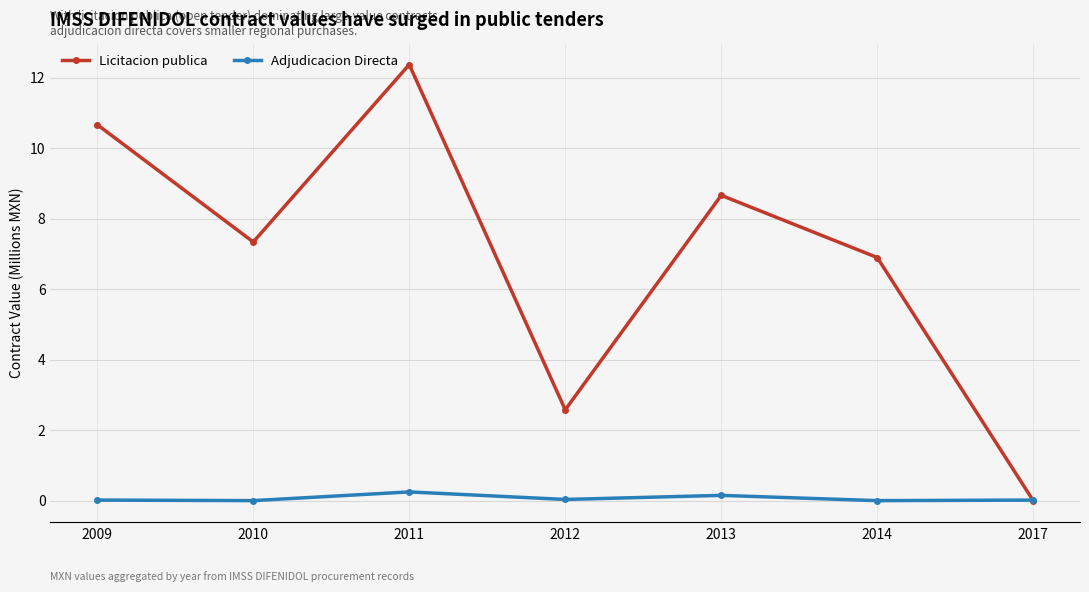

Is the value of Licitacion publica at 2009 greater than the value of Adjudicacion Directa at 2014?

Yes